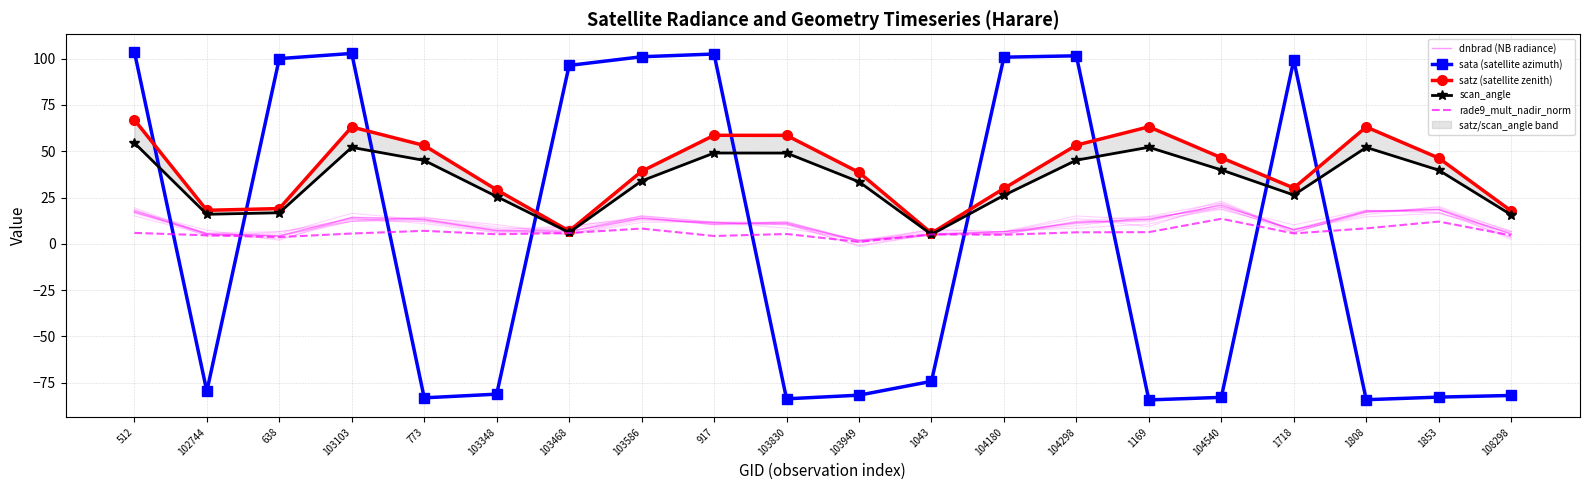

True or false: sata (satellite azimuth) has more than 1 points higher than both neighbors.

True